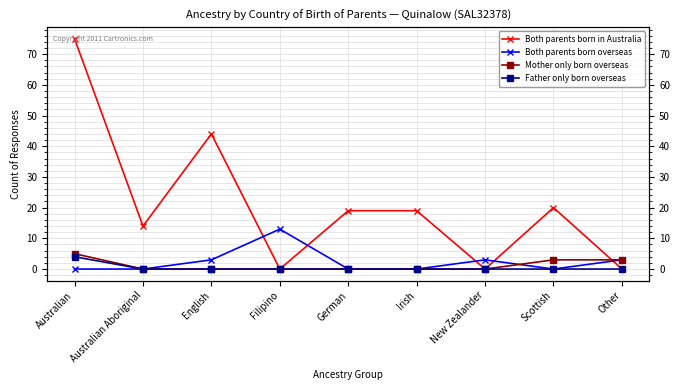

At which category does the chart reach its peak across all series?

Australian